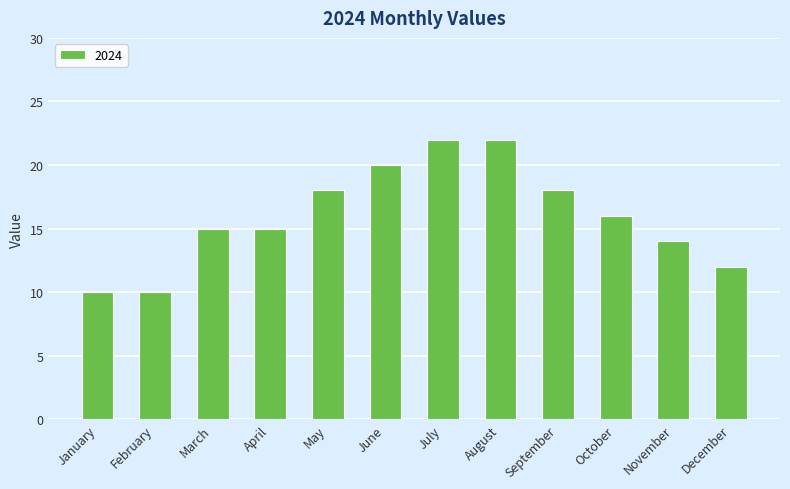

What is the value of the 7th bar from the left?

22